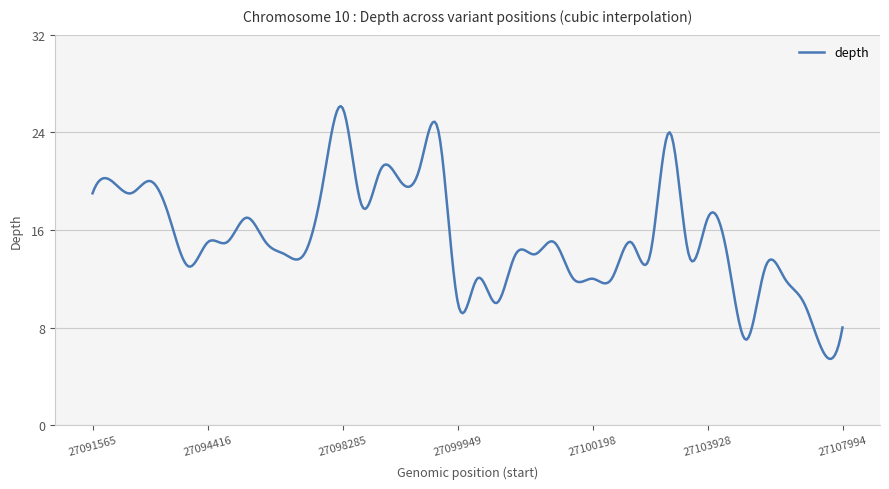

What is the maximum value shown in the chart?

26.1